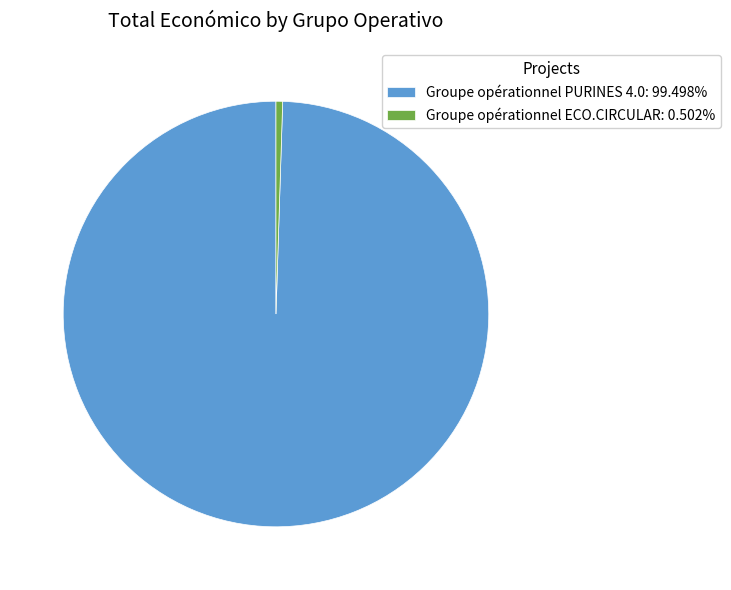

Which slice represents more than half of the pie?

Groupe opérationnel PURINES 4.0